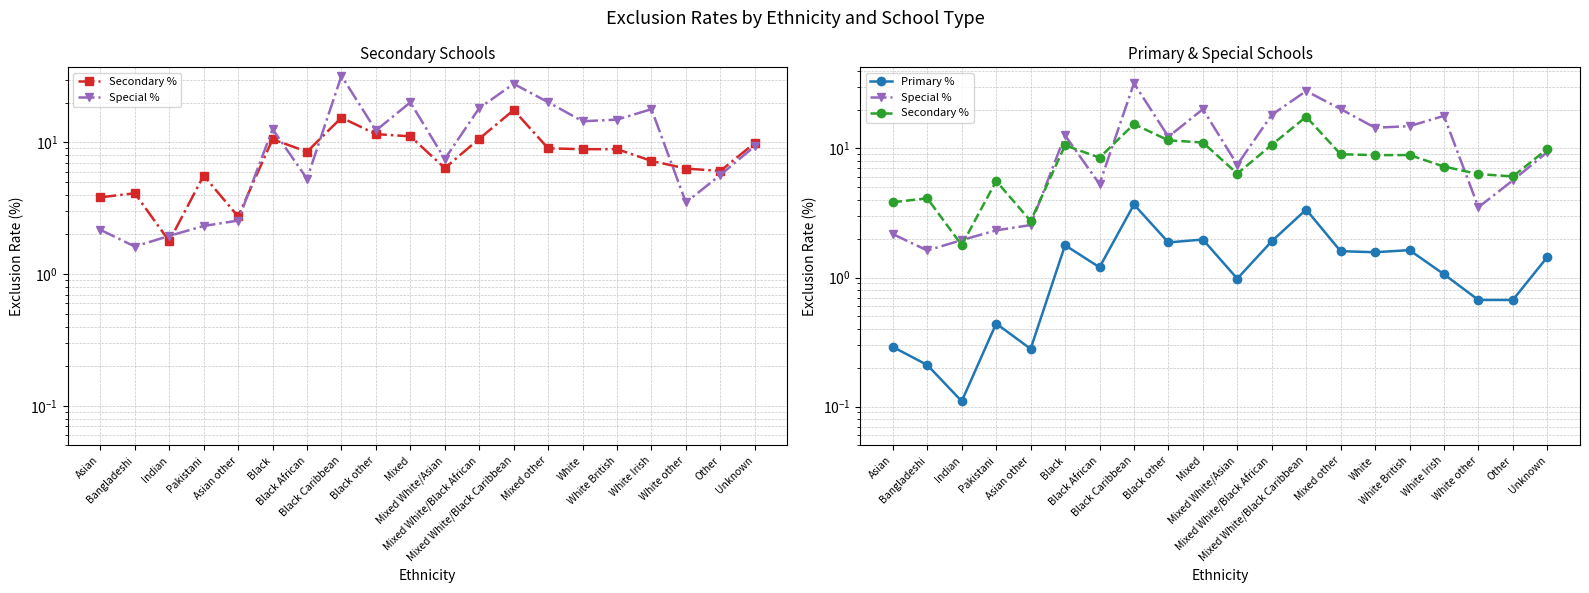

The Secondary % series shows 25.7 at Mixed White/Black Caribbean. True or false?

False